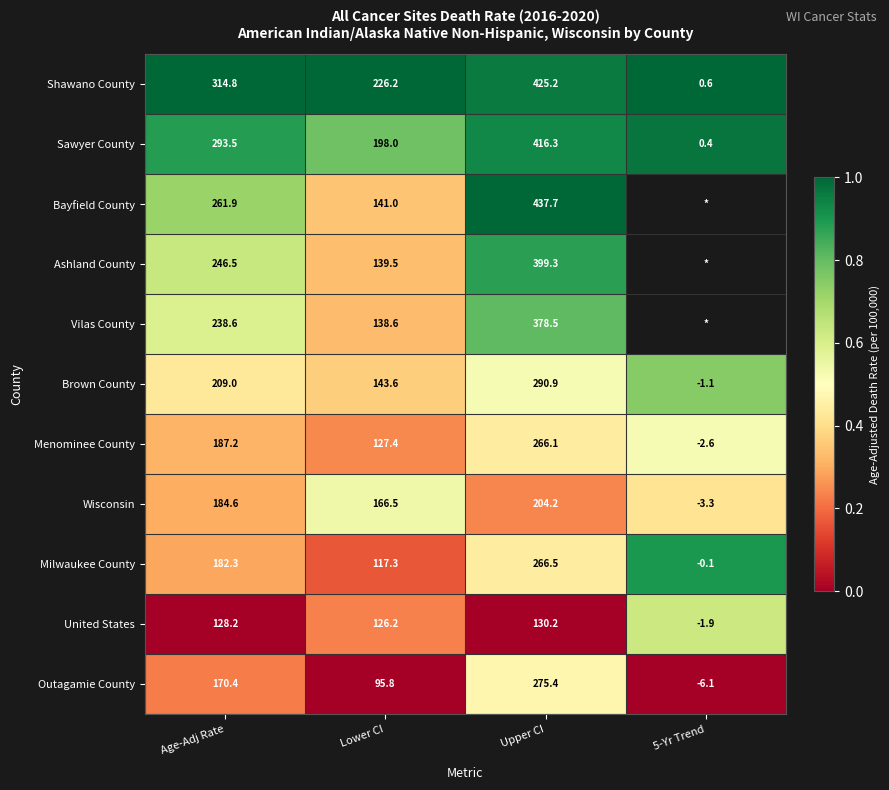

True or false: Ashland County has a value of 399.3 at Upper CI.

True